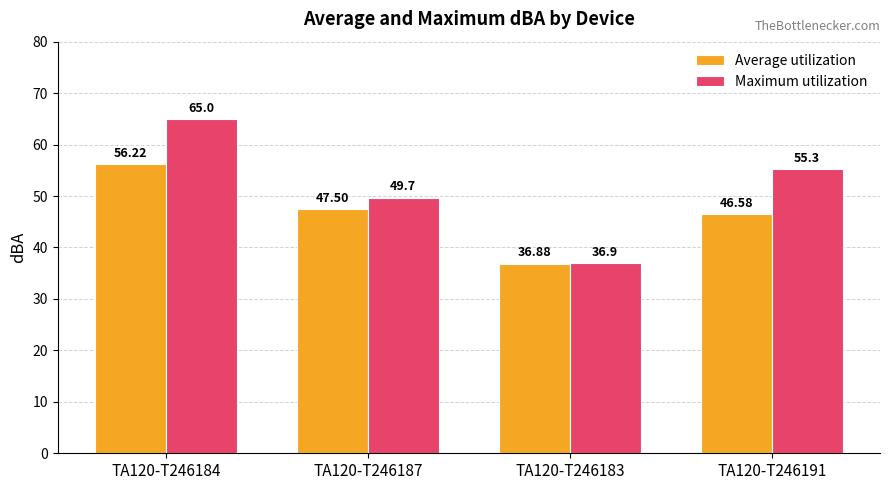

Rank the series by their average value, from lowest to highest.

Average utilization, Maximum utilization